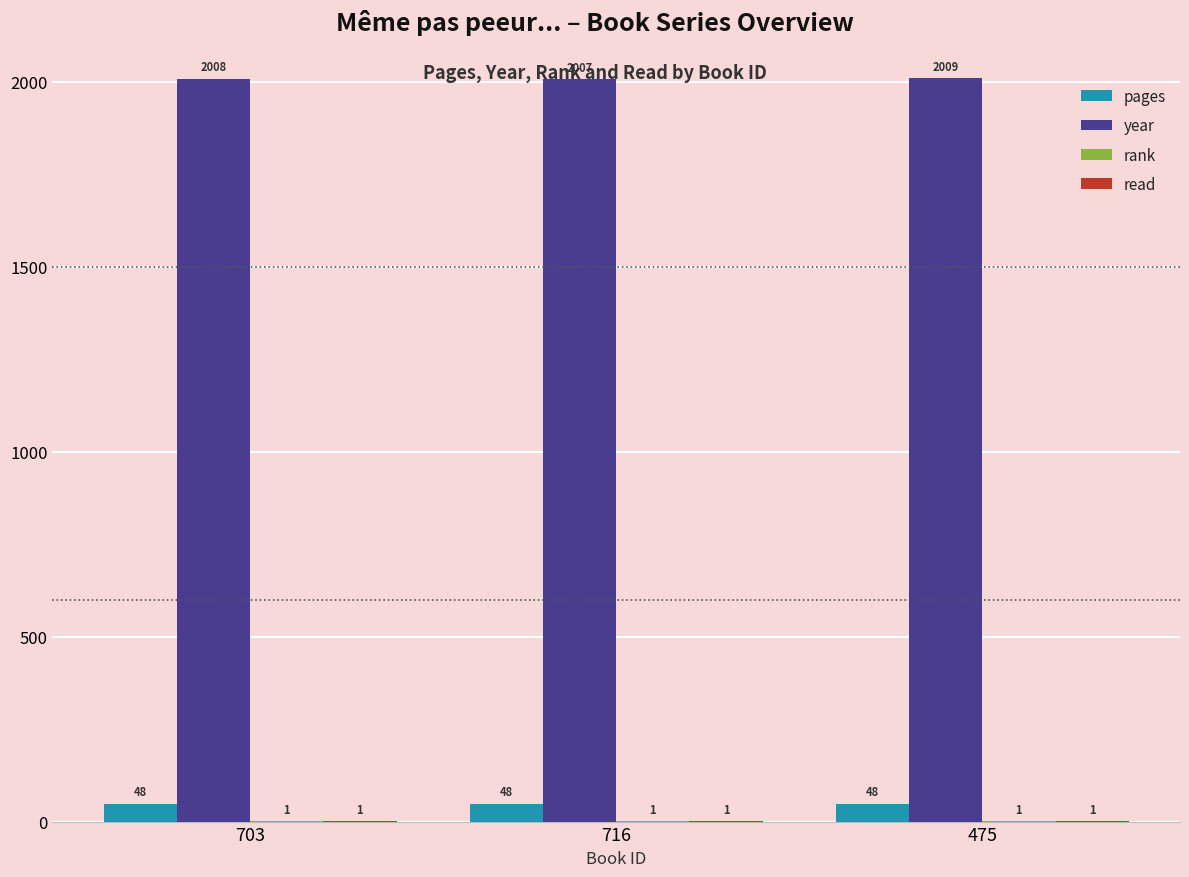

Does the chart contain stacked bars?

No